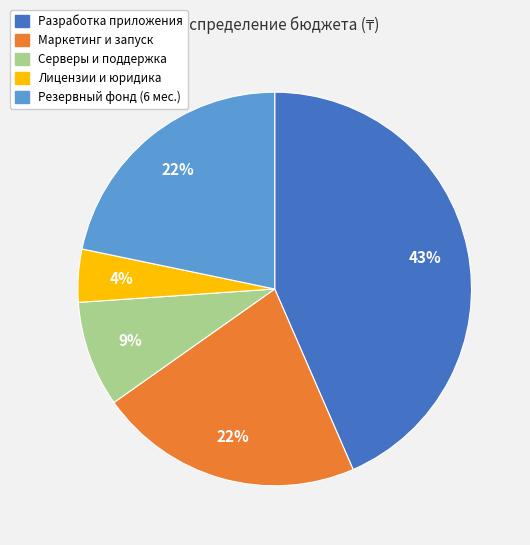

What percentage is the Серверы и поддержка slice, to the nearest percent?

9%